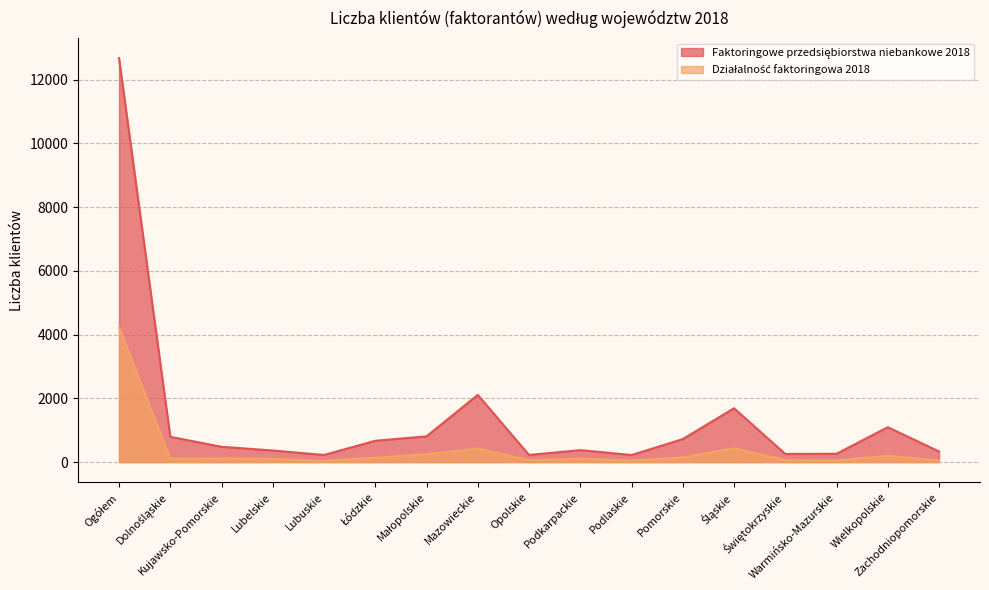

Does the chart have visible grid lines?

Yes